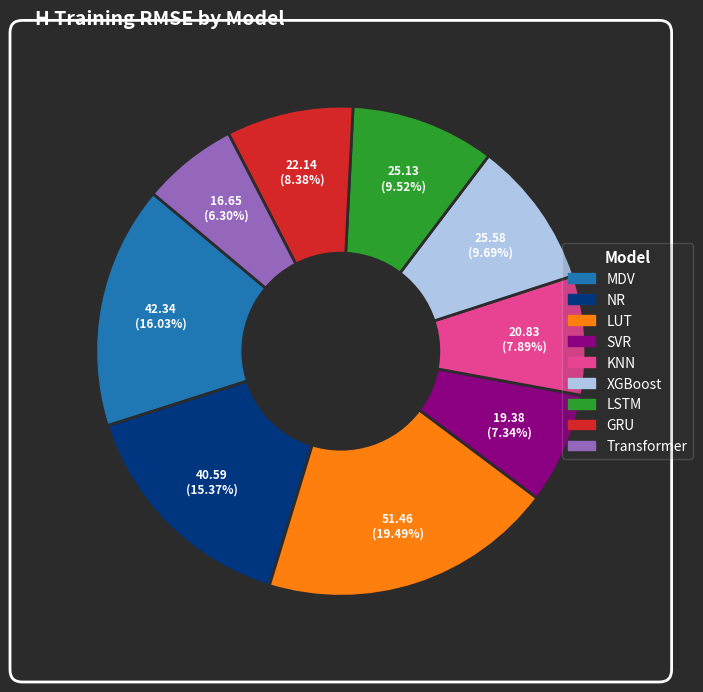

What percentage is the MDV slice, to the nearest percent?

16%